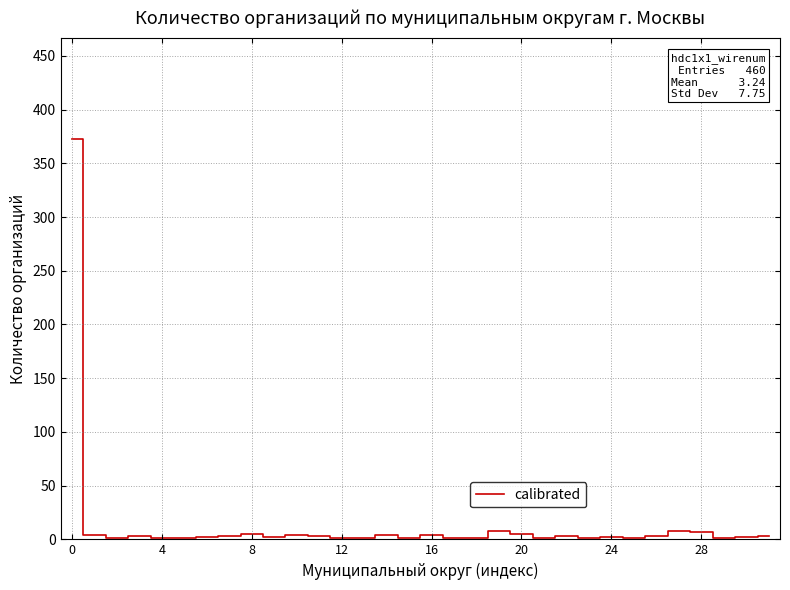

What is the greatest value displayed?

373